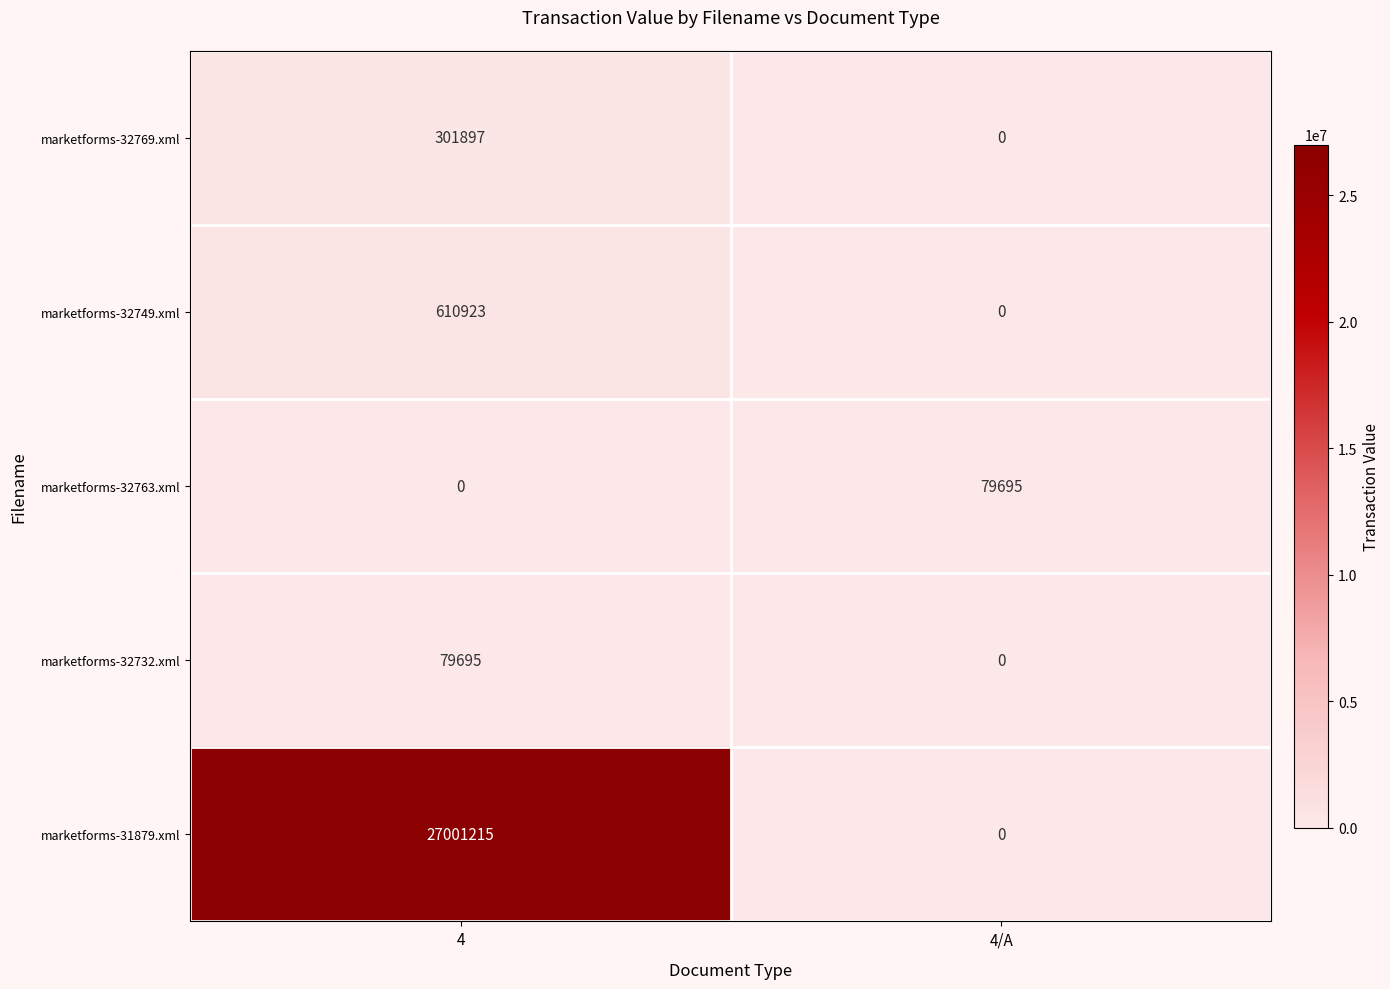

Reading left to right, transcribe all the data shown in this chart.

marketforms-32769.xml: 4=301897	4/A=0
marketforms-32749.xml: 4=610923	4/A=0
marketforms-32763.xml: 4=0	4/A=79695
marketforms-32732.xml: 4=79695	4/A=0
marketforms-31879.xml: 4=27001215	4/A=0